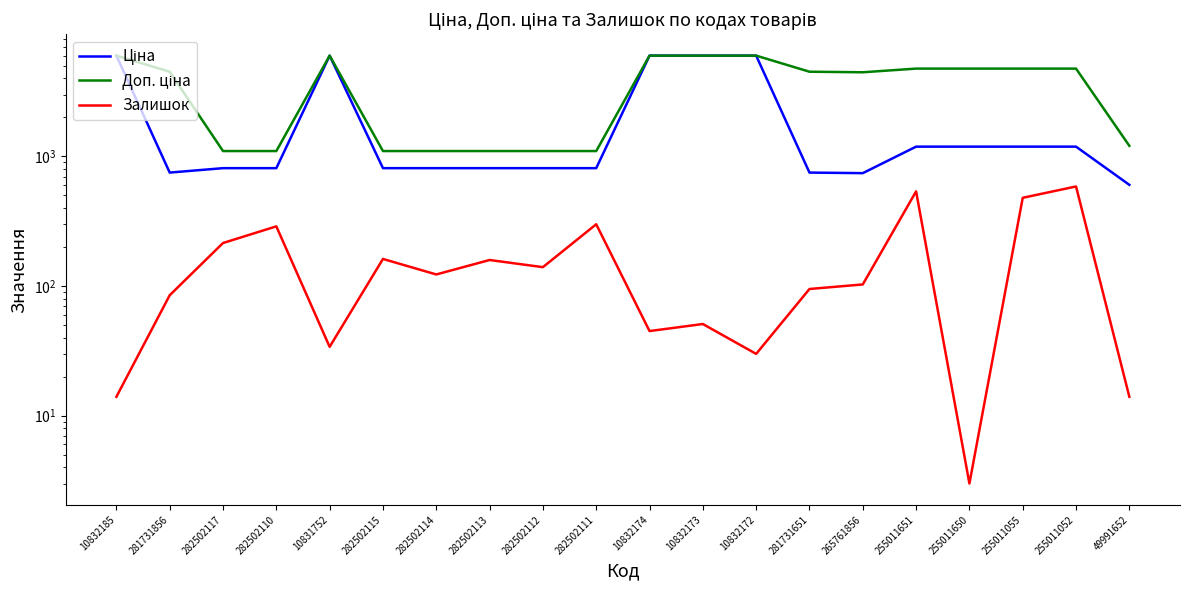

At which category does the chart reach its minimum across all series?

255011650